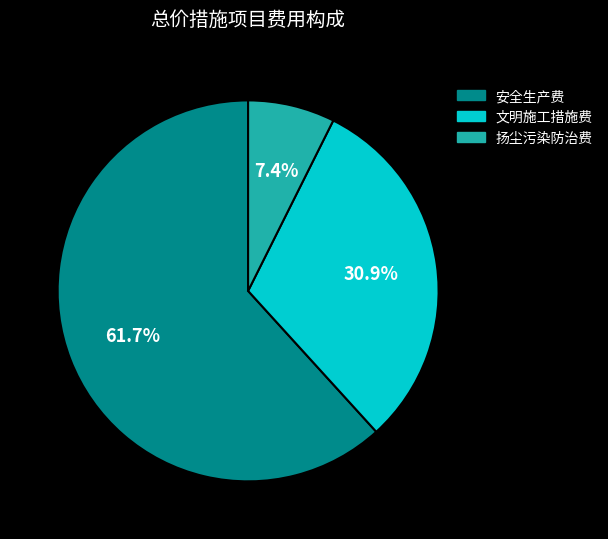

Is it true that 扬尘污染防治费 is 7% of the pie?

True